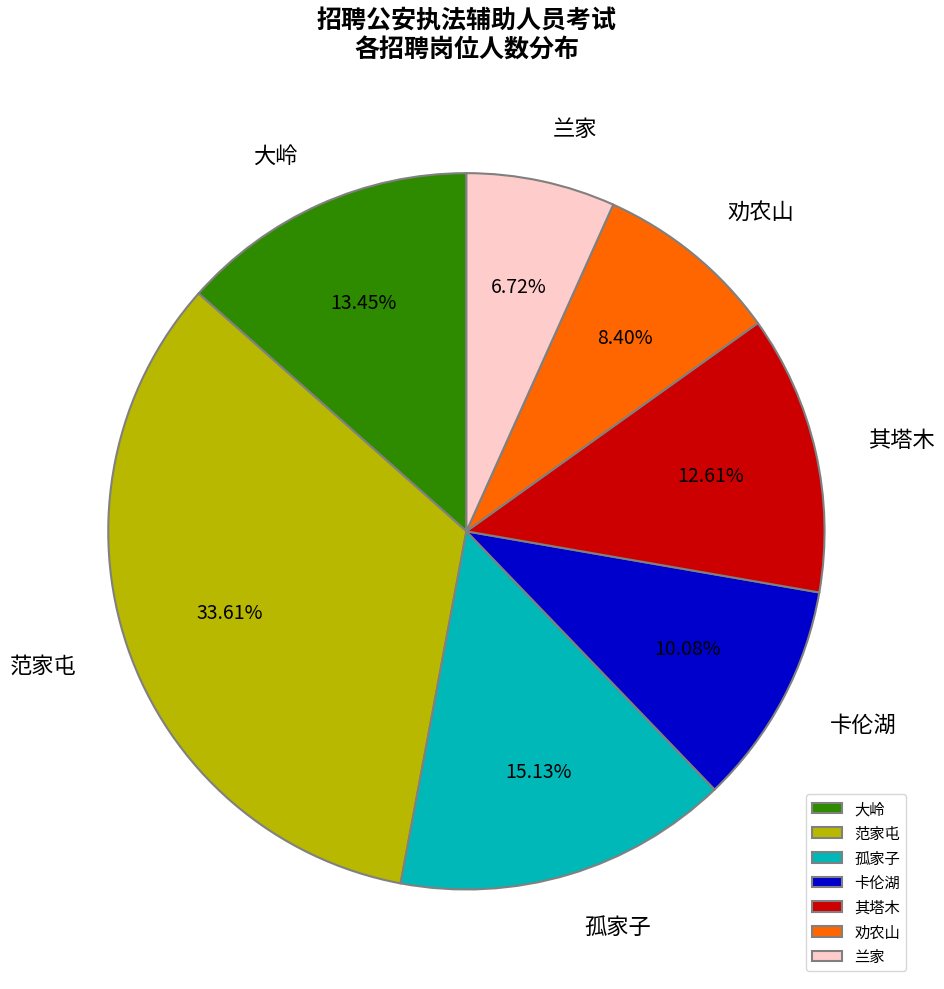

Which category has the smallest portion of the pie?

兰家